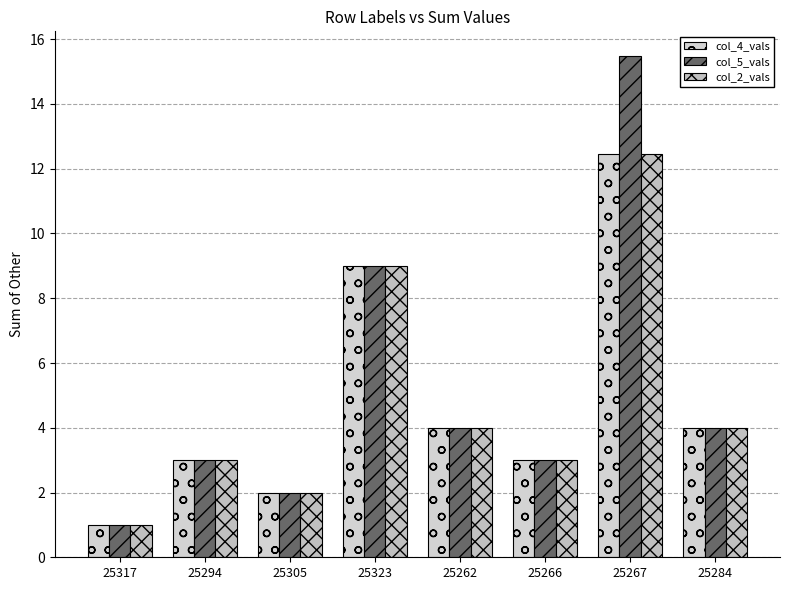

Which category has the lowest value in the col_4_vals series?

25317